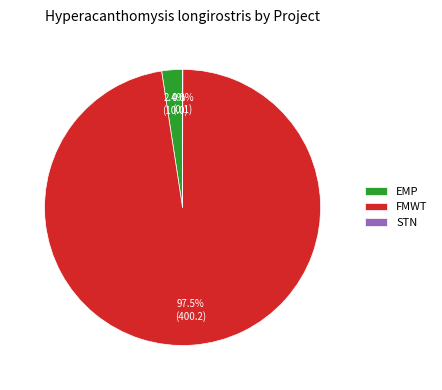

Is the sum of EMP and FMWT greater than half?

Yes